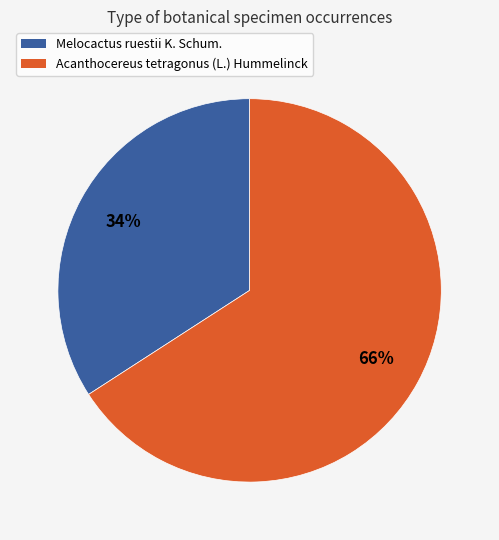

What percentage is the Acanthocereus tetragonus (L.) Hummelinck slice, to the nearest percent?

66%